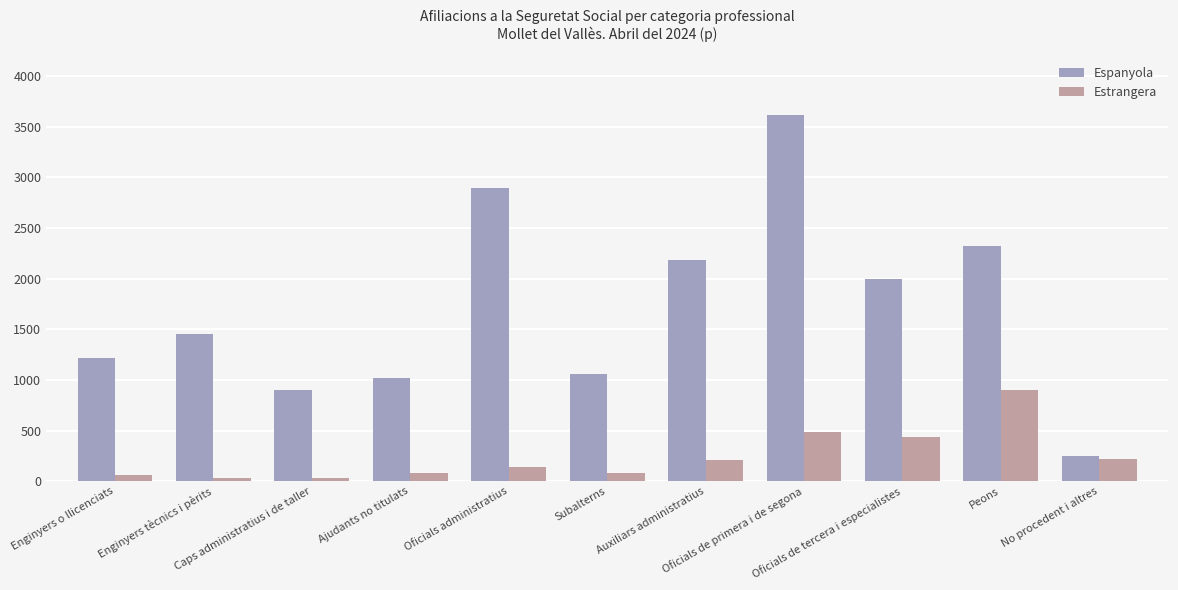

What is the difference between the second highest and minimum values in the Estrangera series?

455